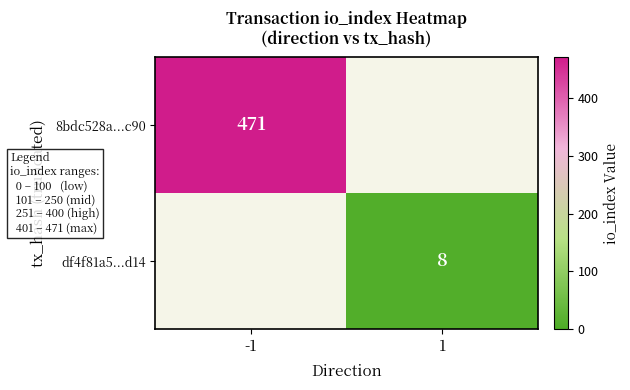

Is it true that df4f81a5...d14 equals 8 at 1?

True